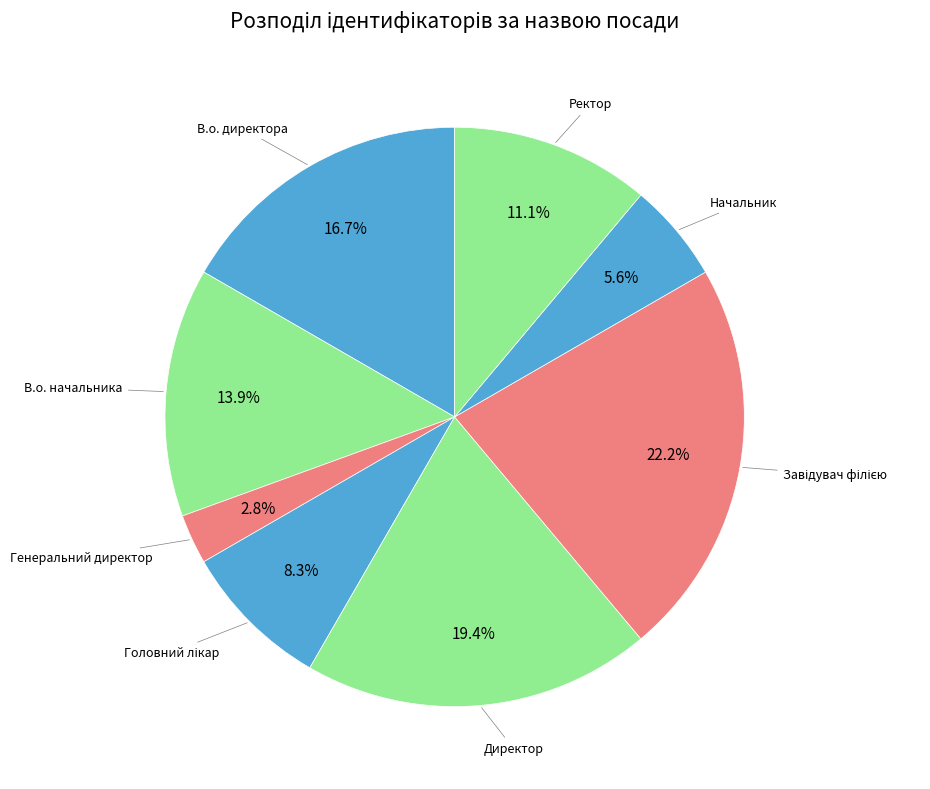

Rank the categories by value from lowest to highest.

Генеральний директор, Начальник, Головний лікар, Ректор, В.о. начальника, В.о. директора, Директор, Завідувач філією